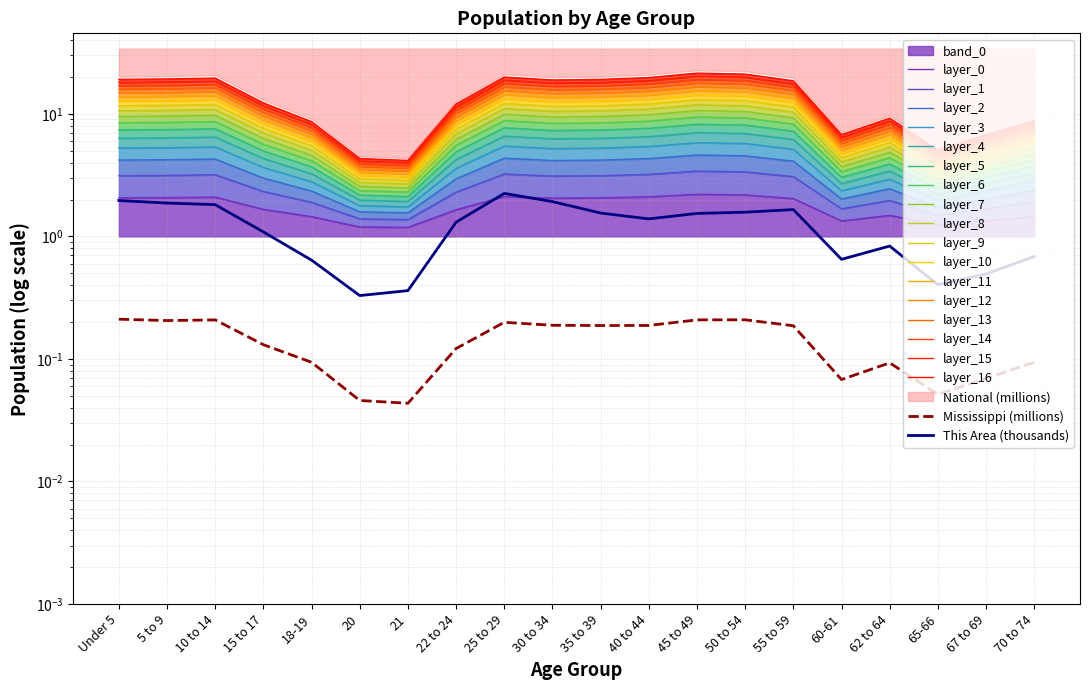

True or false: National and This Area cross at least once.

False